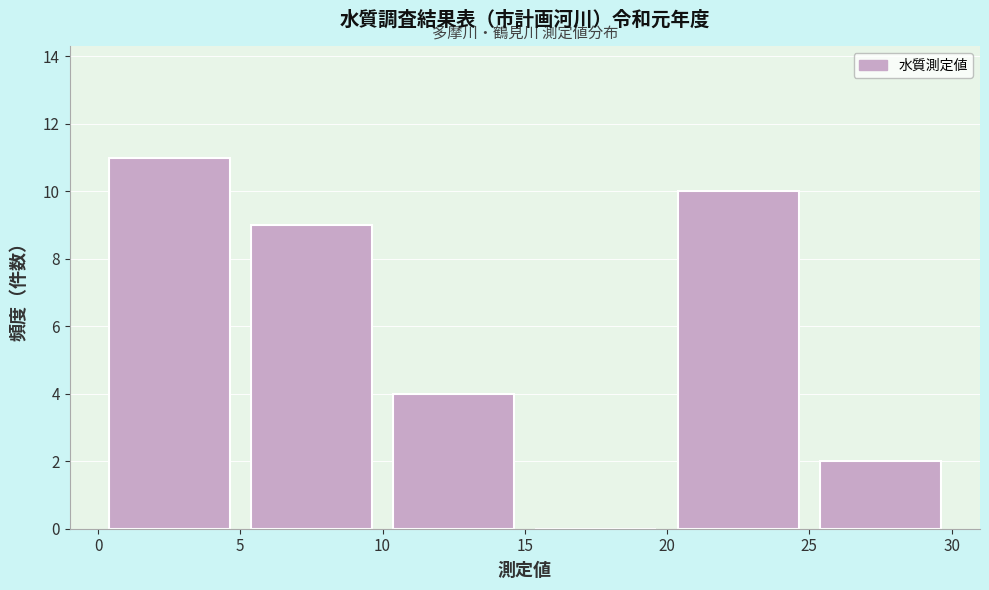

Reading left to right, transcribe this chart: for each bar, give the range it covers on the x-axis and its height. The values are not printed on the chart, so give them approximately, as read against the axis.

0 to 5: 11
5 to 10: 9
10 to 15: 4
15 to 20: 0
20 to 25: 10
25 to 30: 2